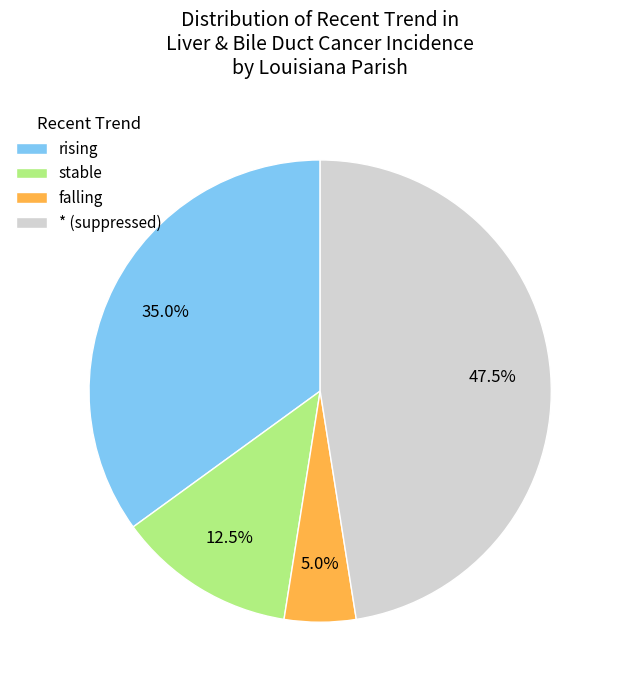

The rising slice represents 19% of the pie. True or false?

False